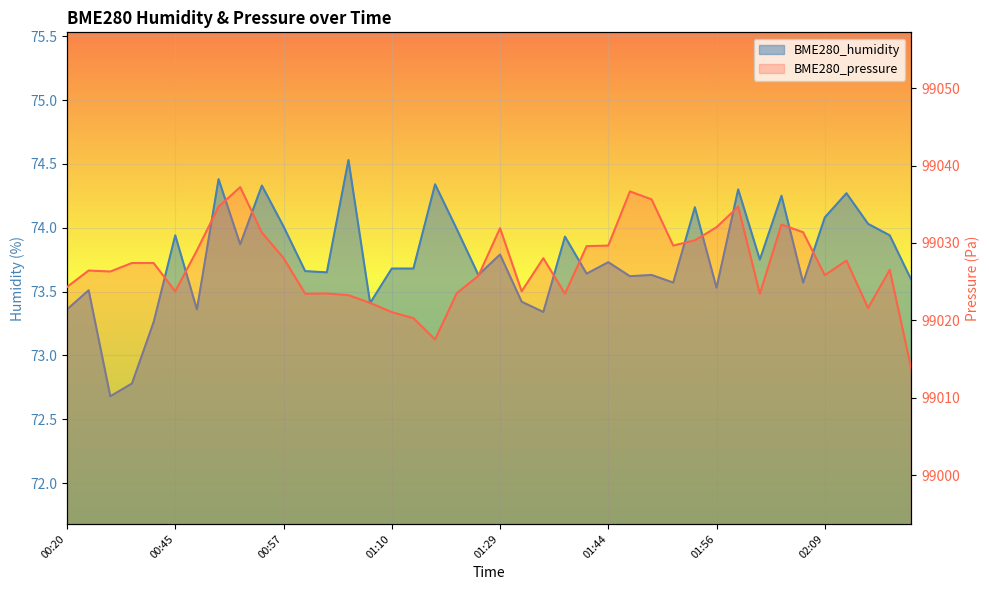

Is the value of BME280_pressure at 01:08 greater than the value of BME280_humidity at 00:23?

Yes